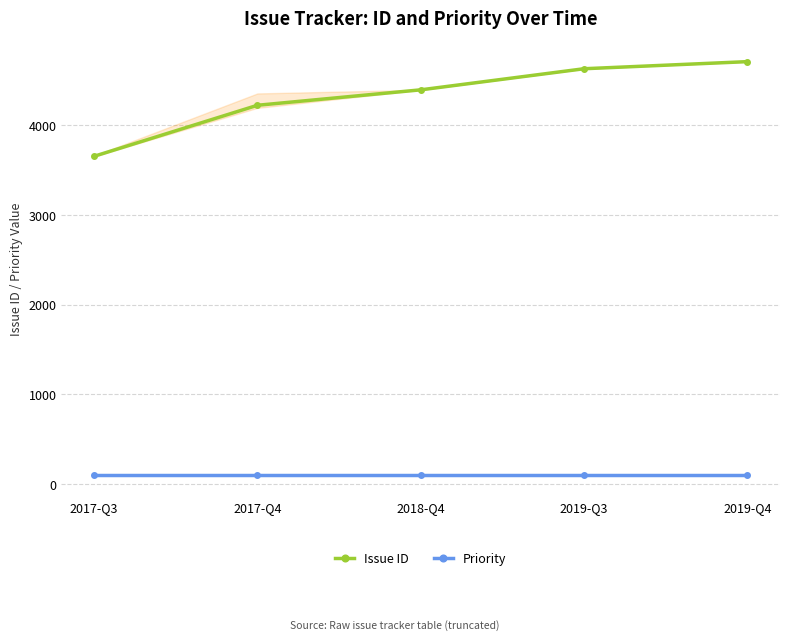

At which category is the sum across all series the highest?

2019-Q4